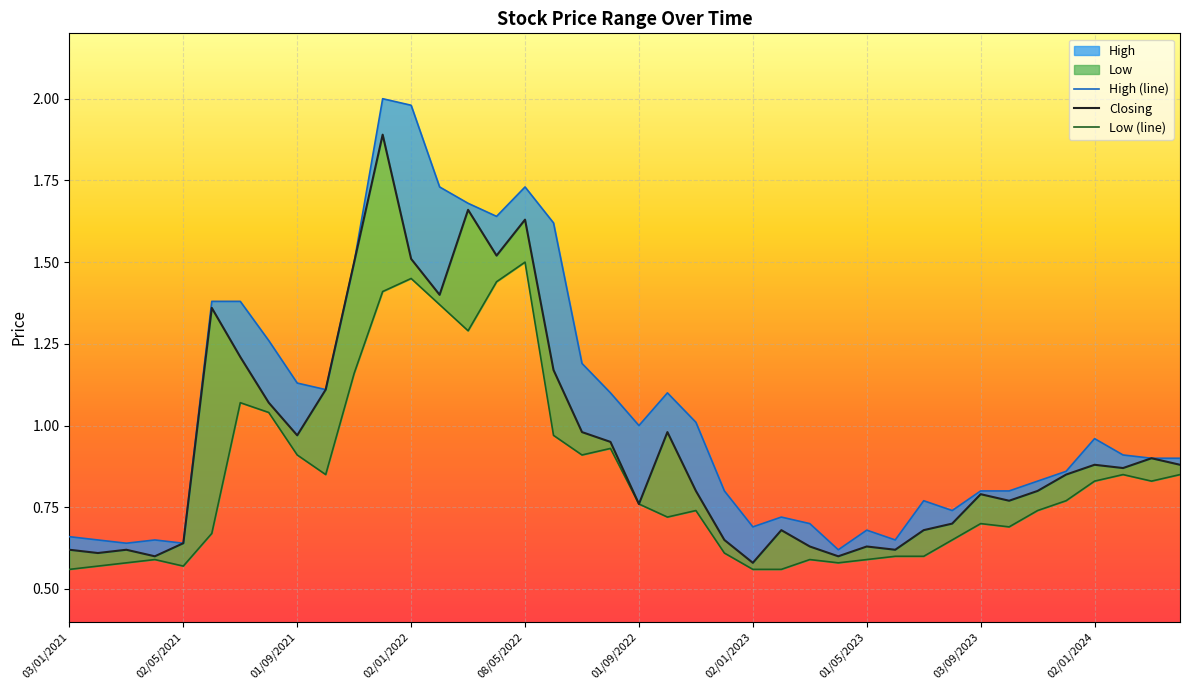

What is the difference between the second highest and minimum values in the Closing series?

1.1